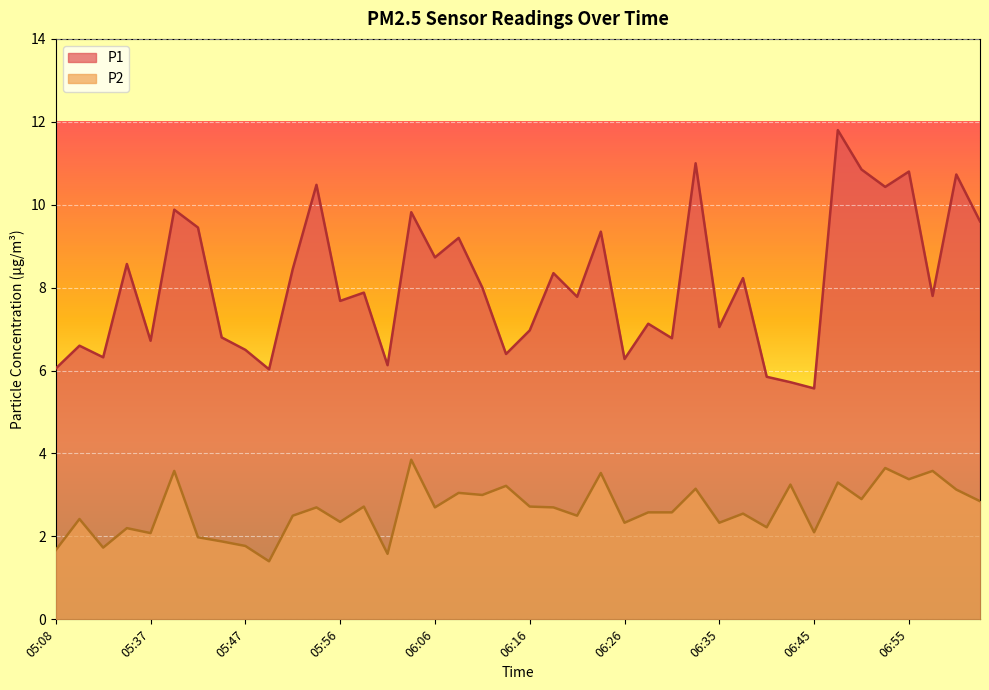

Reading left to right, list all the values displayed in this chart.

P1: 05:08=6.0	05:11=6.6	05:13=6.3	05:22=8.6	05:37=6.7	05:39=9.9	05:42=9.4	05:44=6.8	05:47=6.5	05:49=6.0	05:51=8.4	05:54=10.5	05:56=7.7	05:59=7.9	06:01=6.1	06:04=9.8	06:06=8.7	06:09=9.2	06:11=8.0	06:13=6.4	06:16=7.0	06:18=8.3	06:21=7.8	06:23=9.3	06:26=6.3	06:28=7.1	06:31=6.8	06:33=11.0	06:35=7.0	06:38=8.2	06:40=5.8	06:43=5.7	06:45=5.6	06:48=11.8	06:50=10.8	06:53=10.4	06:55=10.8	06:57=7.8	07:00=10.7	07:12=9.6
P2: 05:08=1.7	05:11=2.4	05:13=1.7	05:22=2.2	05:37=2.1	05:39=3.6	05:42=2.0	05:44=1.9	05:47=1.8	05:49=1.4	05:51=2.5	05:54=2.7	05:56=2.4	05:59=2.7	06:01=1.6	06:04=3.9	06:06=2.7	06:09=3.0	06:11=3.0	06:13=3.2	06:16=2.7	06:18=2.7	06:21=2.5	06:23=3.5	06:26=2.3	06:28=2.6	06:31=2.6	06:33=3.1	06:35=2.3	06:38=2.5	06:40=2.2	06:43=3.2	06:45=2.1	06:48=3.3	06:50=2.9	06:53=3.6	06:55=3.4	06:57=3.6	07:00=3.1	07:12=2.9